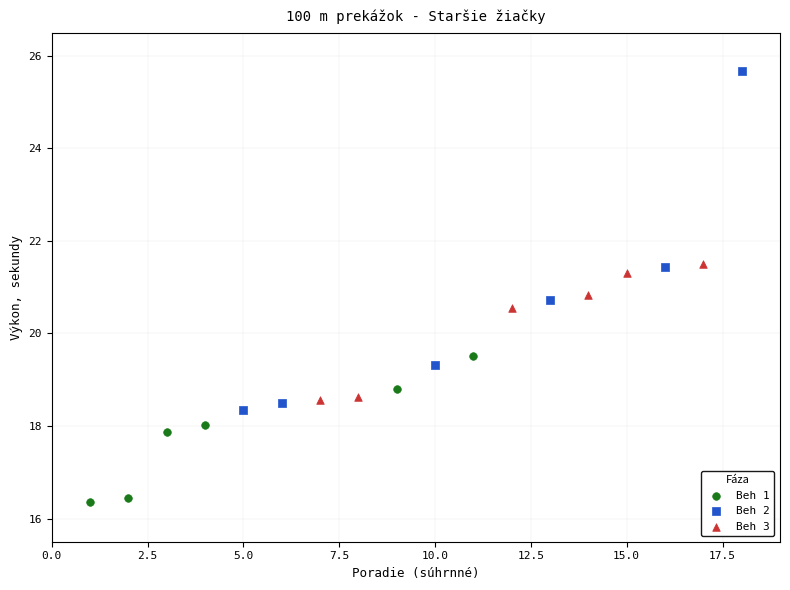

Which series reaches the maximum Y coordinate?

Beh 2